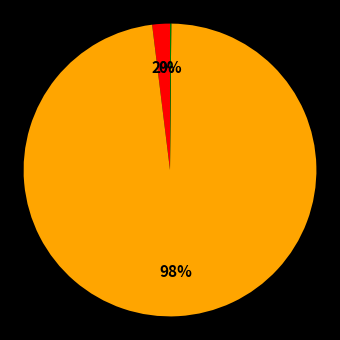

To the nearest percent, what is the difference between the largest and smallest slice percentages?

98%